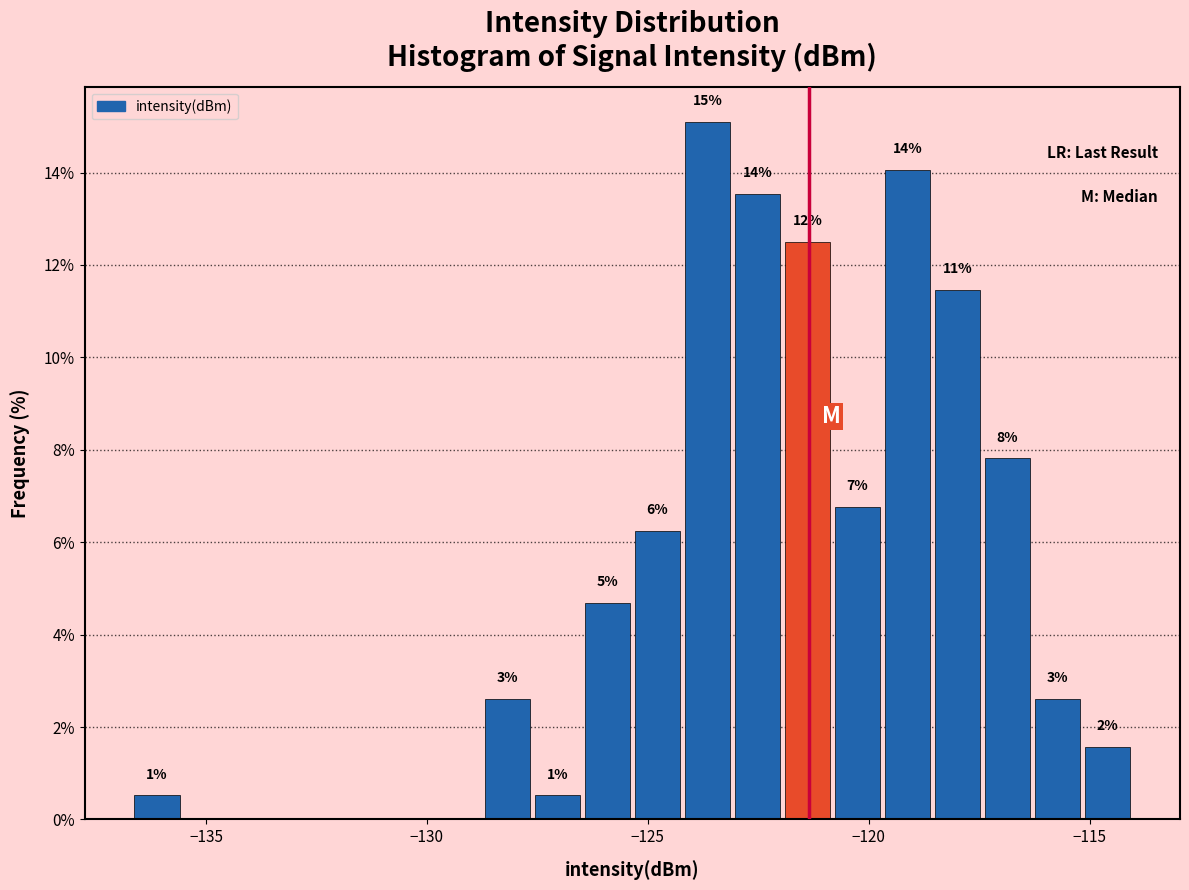

Around what value on the x-axis is the tallest bar? Give the approximate position of its centre, as read against the axis.

-123.5